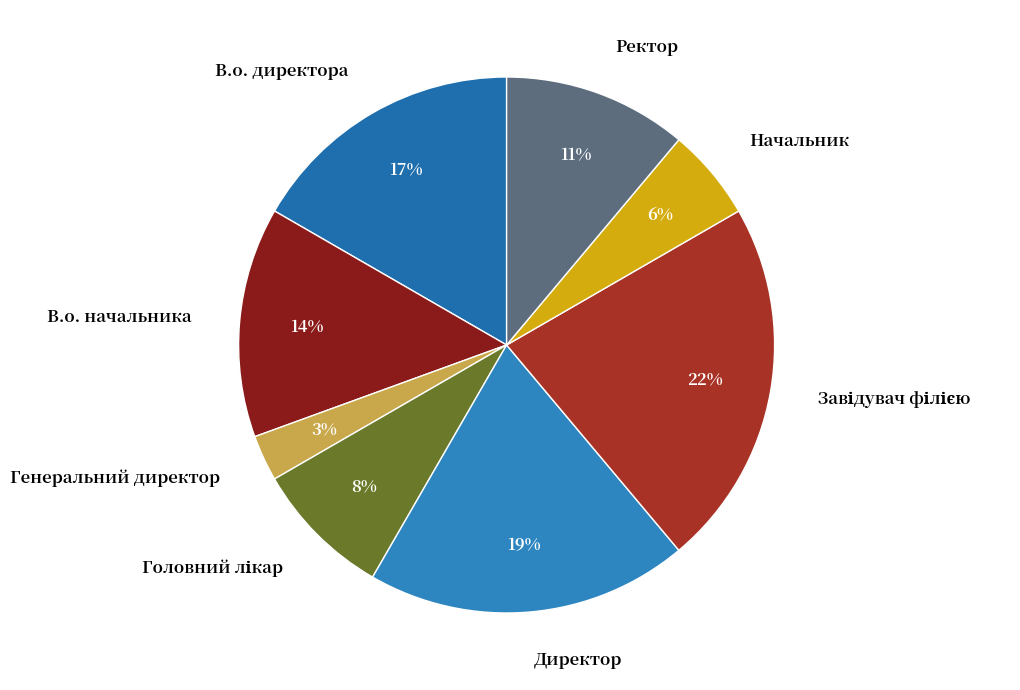

Is it true that В.о. директора is 26% of the pie?

False